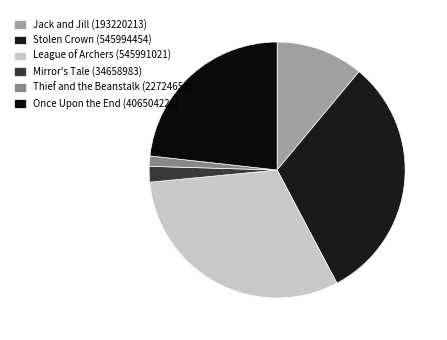

How many slices are in this pie chart?

6